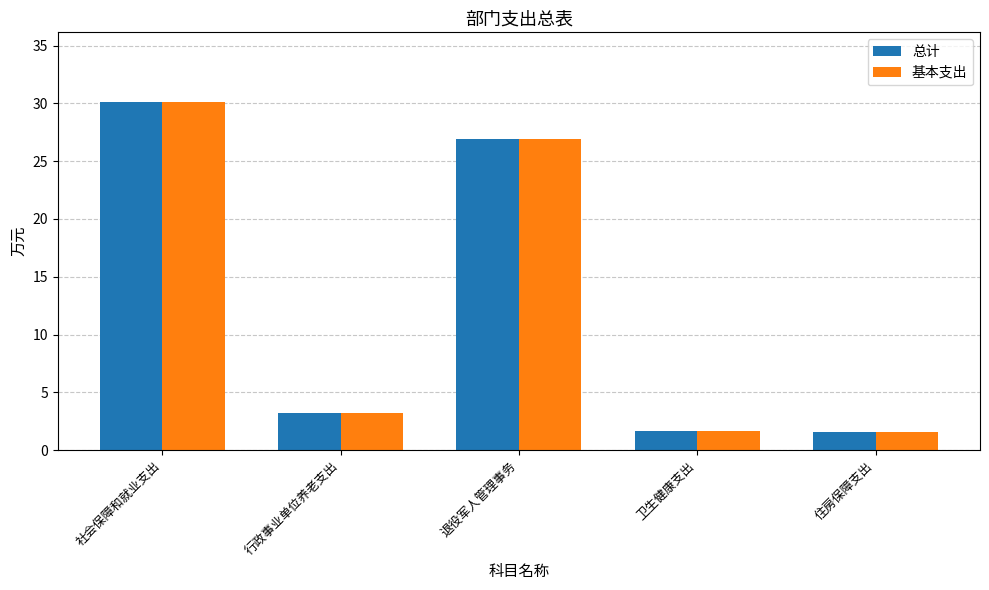

What is the label of the 5th bar from the left?

住房保障支出